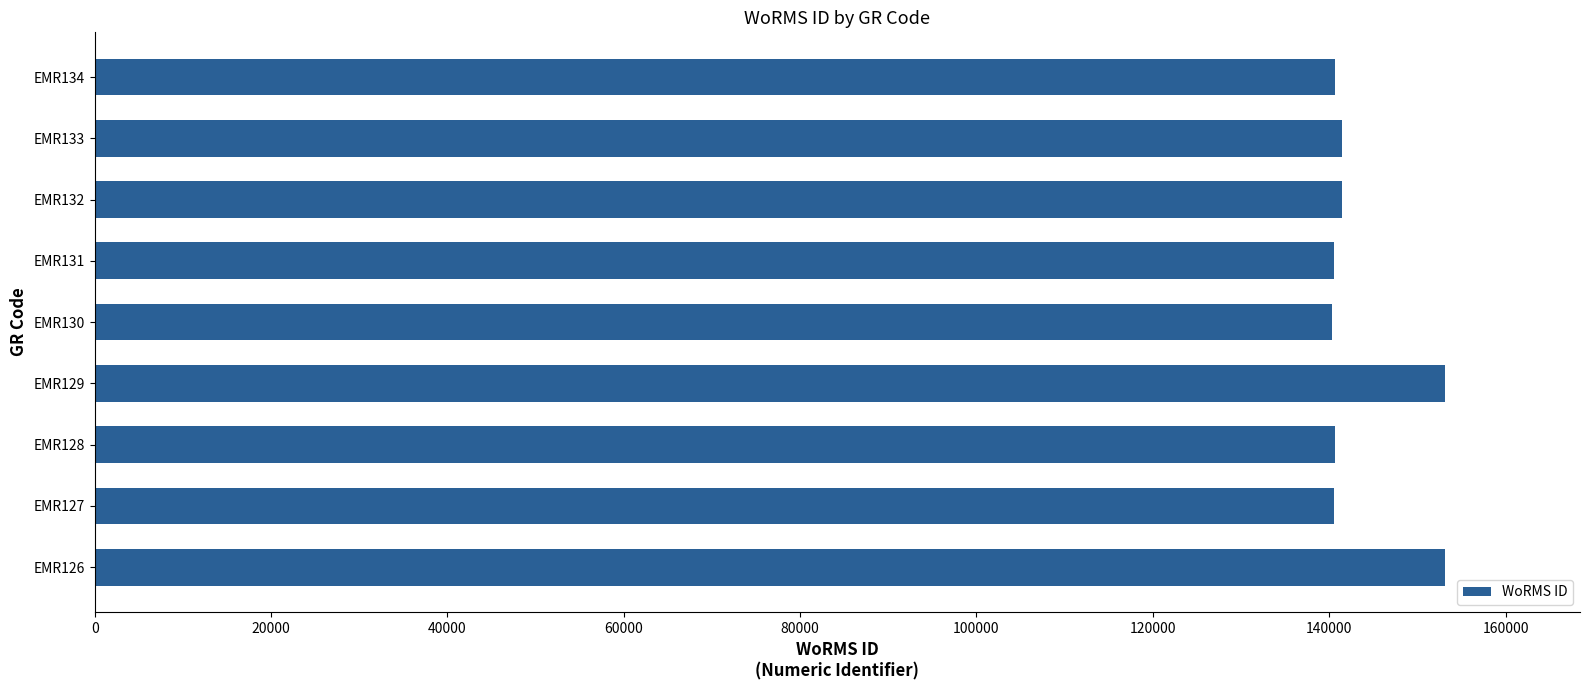

What is the difference between the maximum and second lowest values?

12534